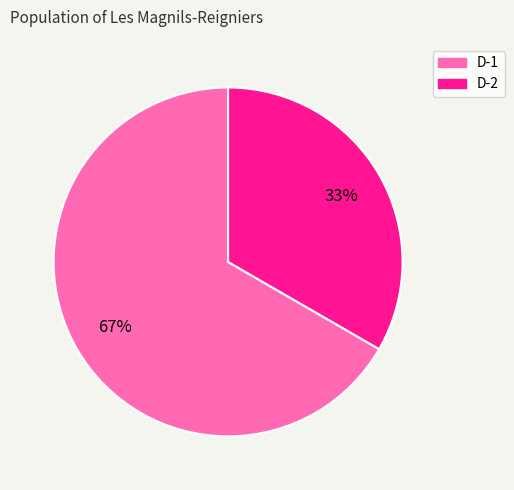

Is there any slice that represents more than half of the pie?

Yes